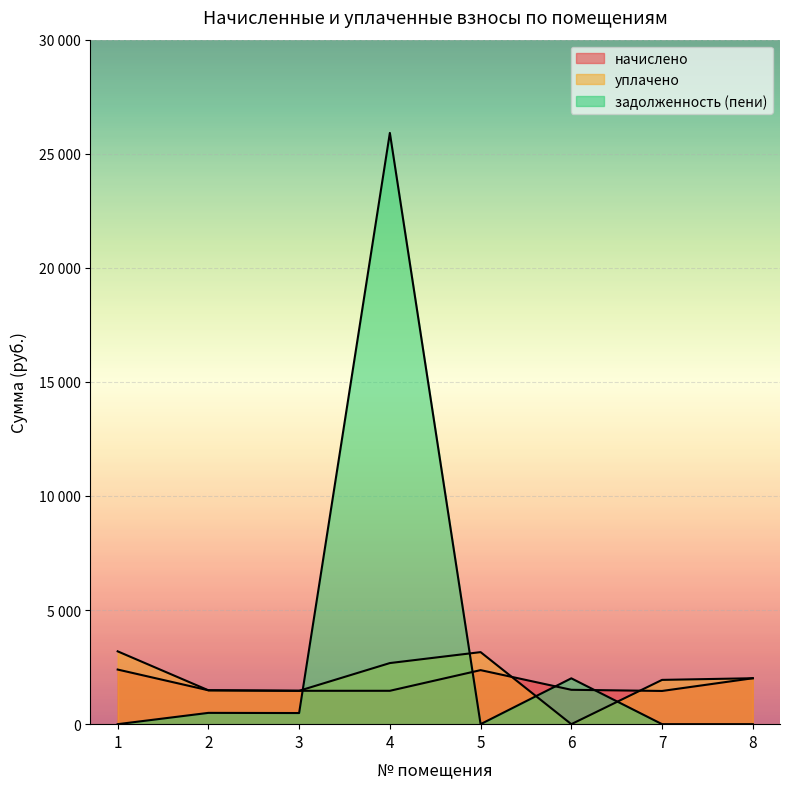

Rank the series by their maximum value, from highest to lowest.

задолженность (пени), уплачено, начислено